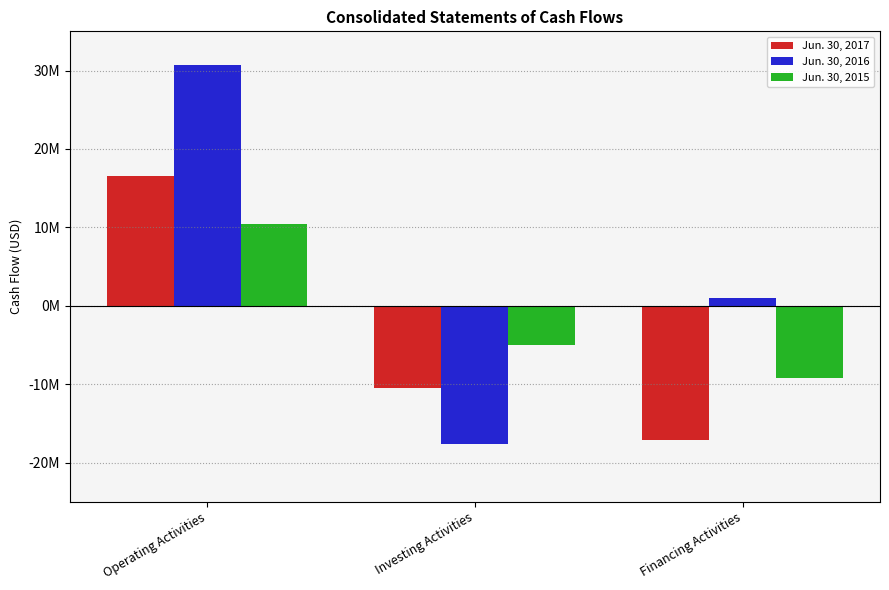

Which series changed the most between Operating Activities and Investing Activities?

Jun. 30, 2016